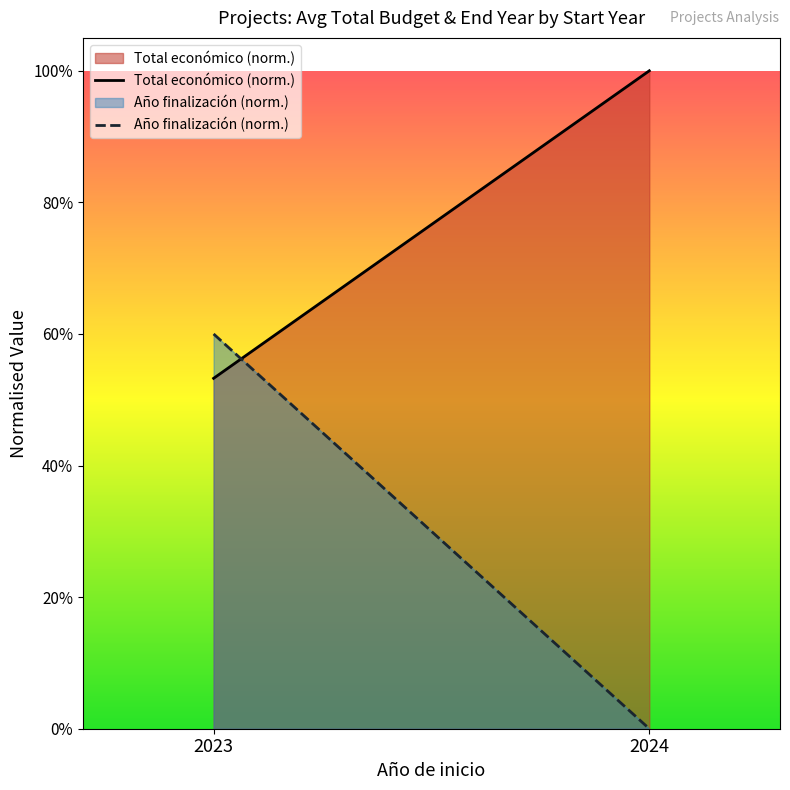

List the series in order of their peak value, lowest first.

Año finalización (norm.), Total económico (norm.)